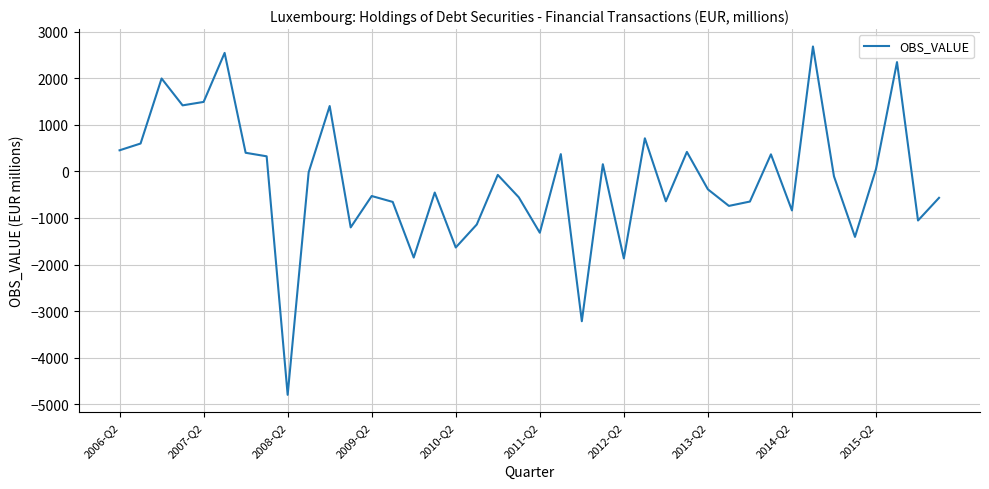

What is the smallest value displayed?

-4800.0